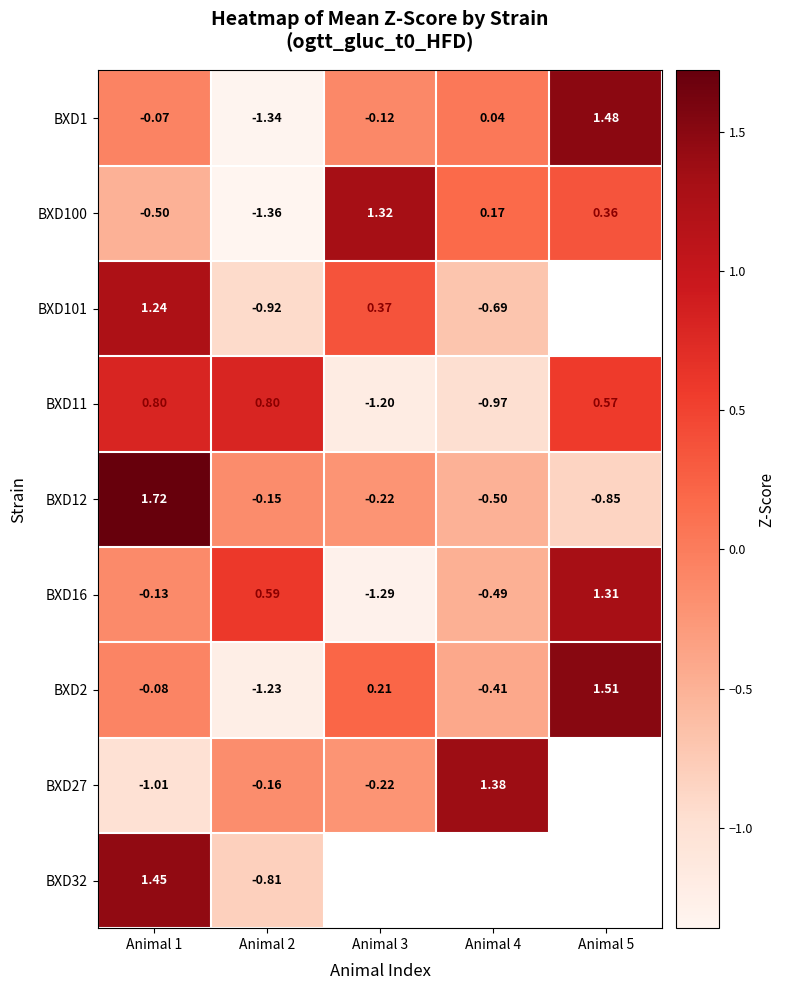

What is the smallest value displayed?

-1.4